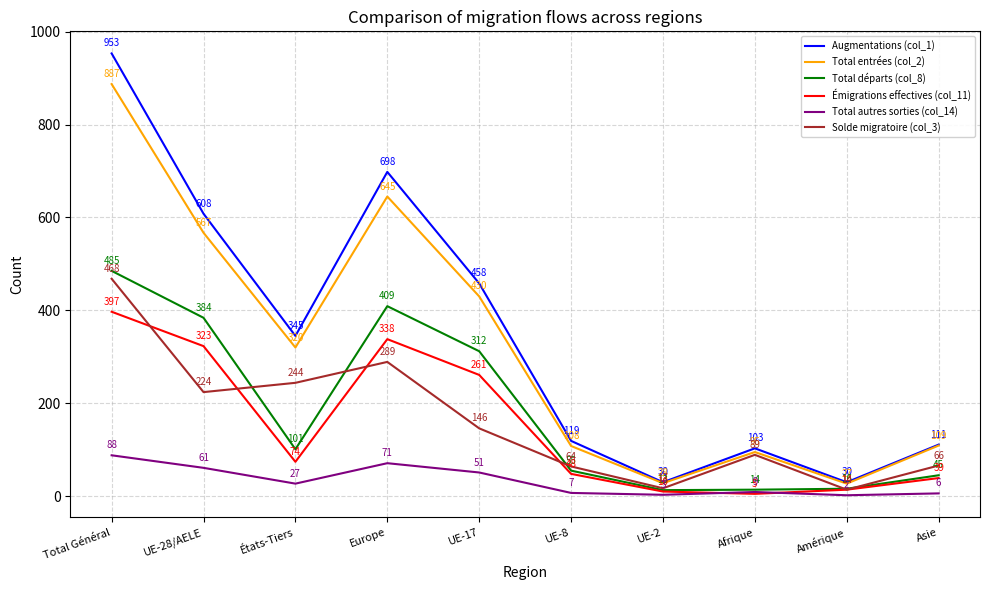

What position from the right is Europe?

7